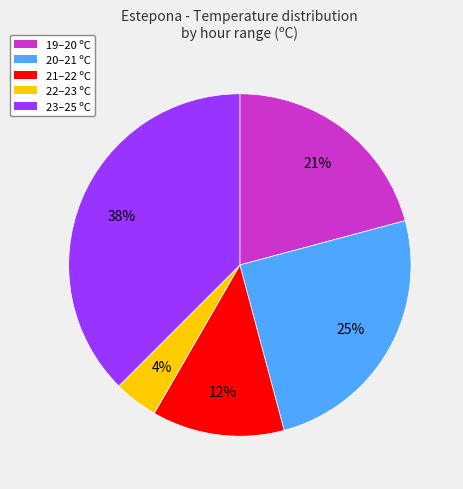

Is there a majority slice in this chart?

No